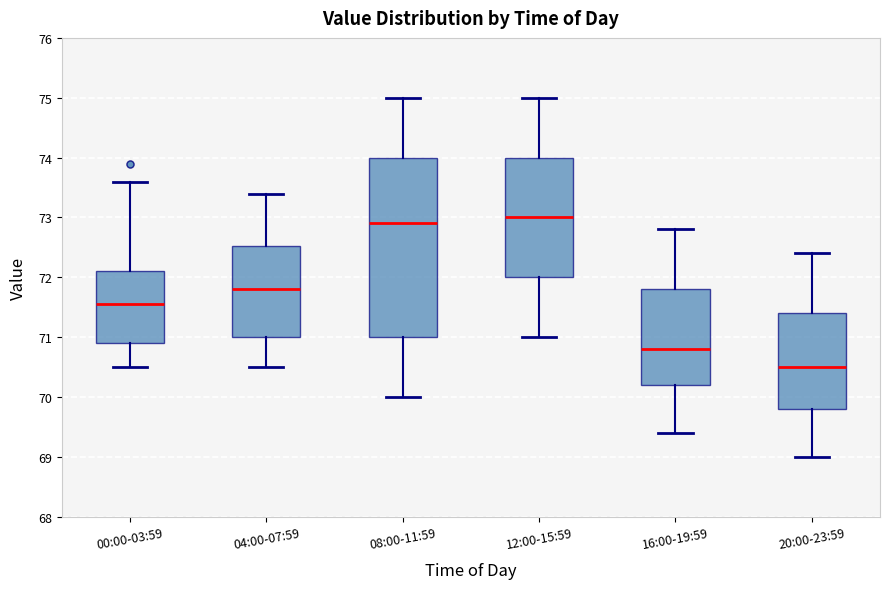

Which box has the lowest median line?

20:00-23:59